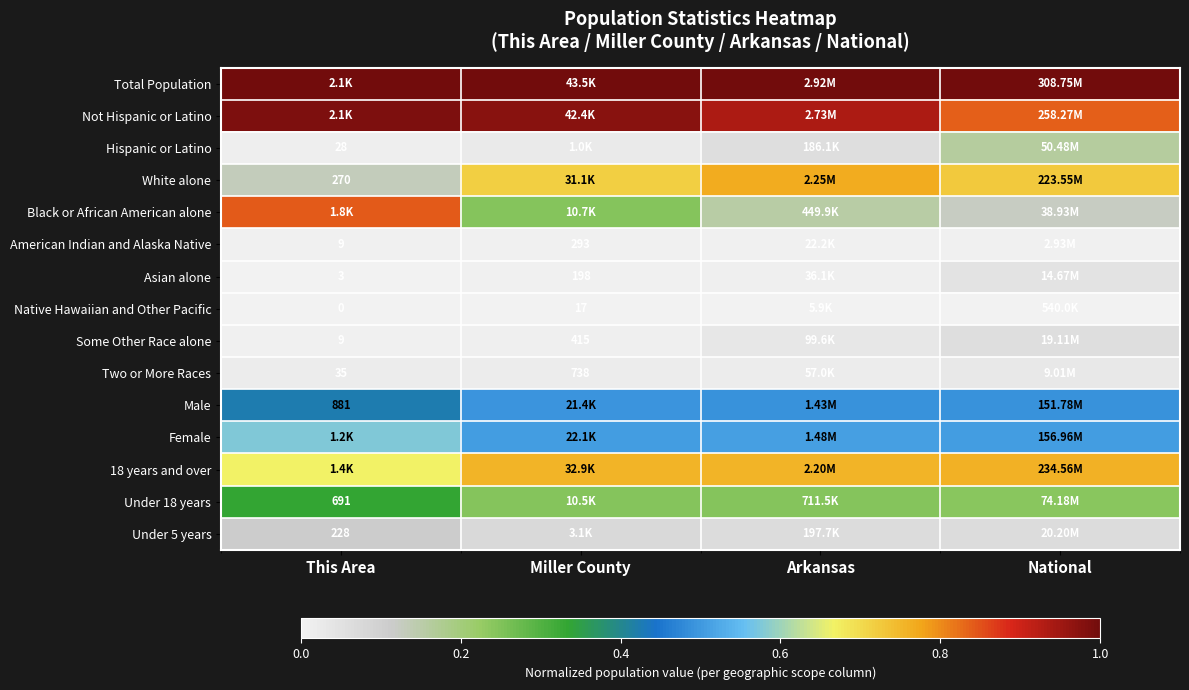

What value does the 18 years and over series have at National?

0.8